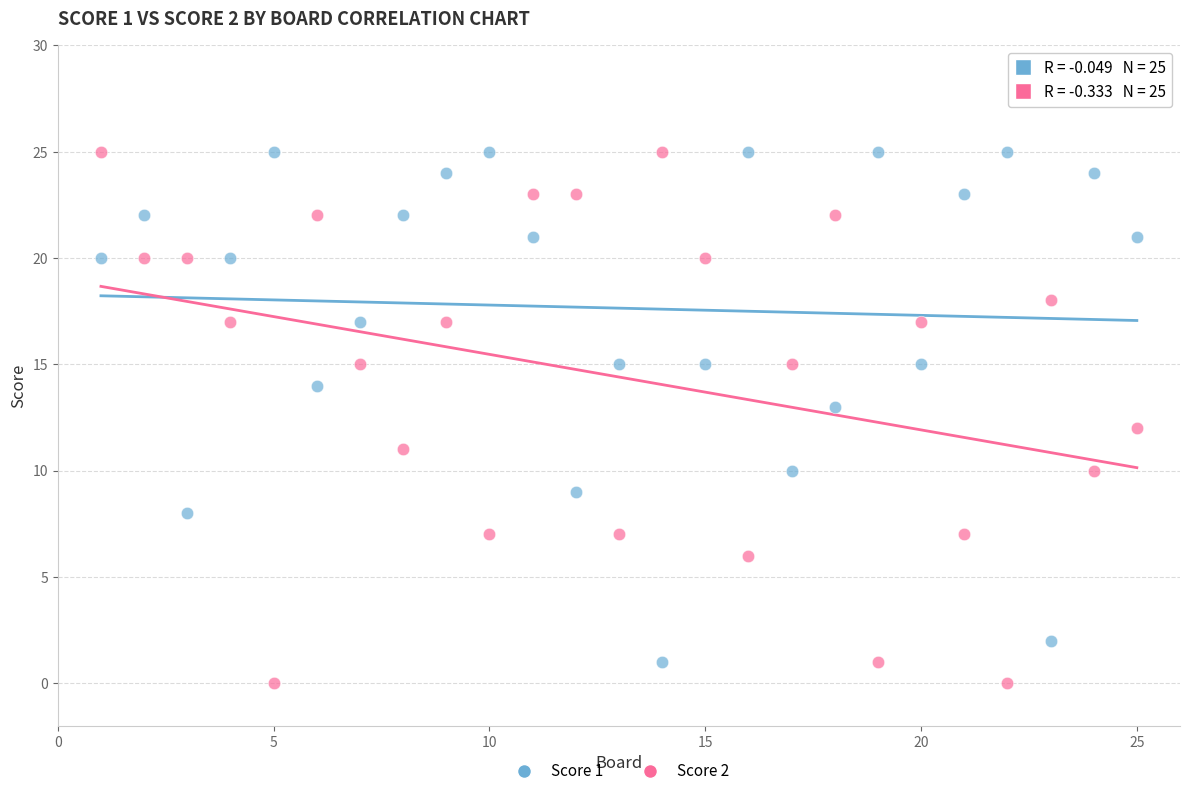

What is the X range (max minus min) for the scatter plot?

24